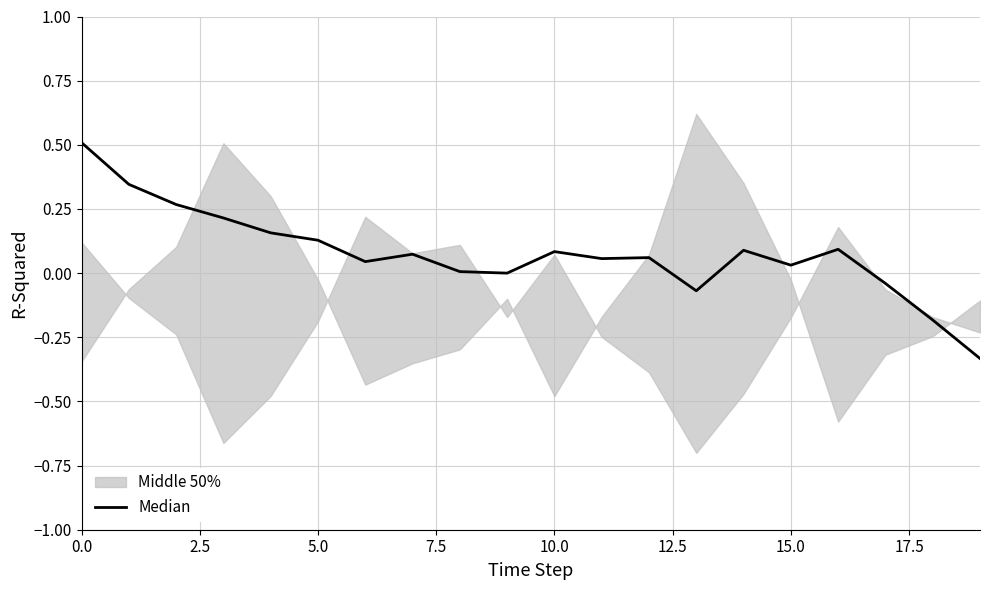

What is the label of the 4th point from the right?

16